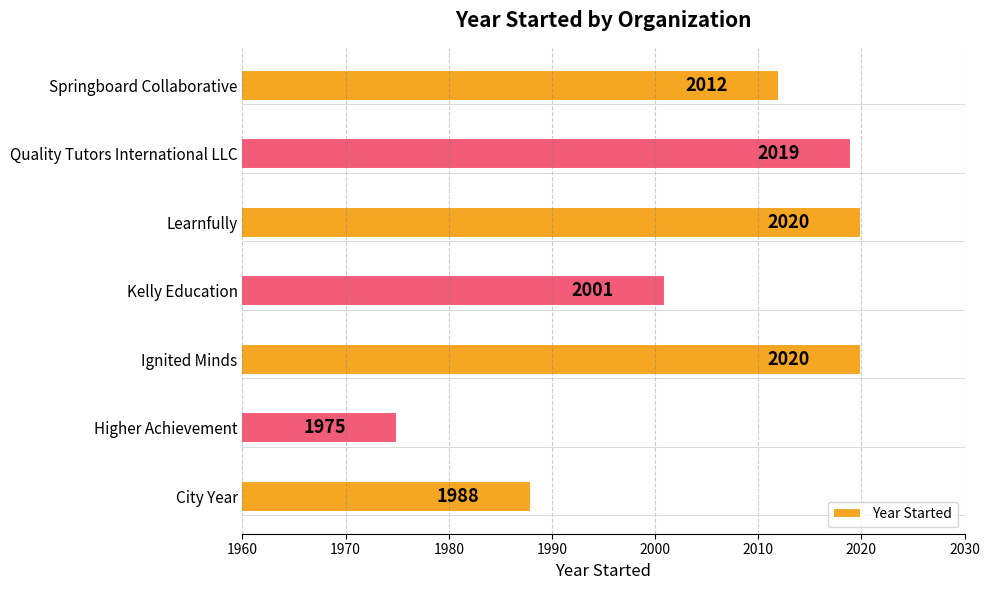

Does the chart contain stacked bars?

No